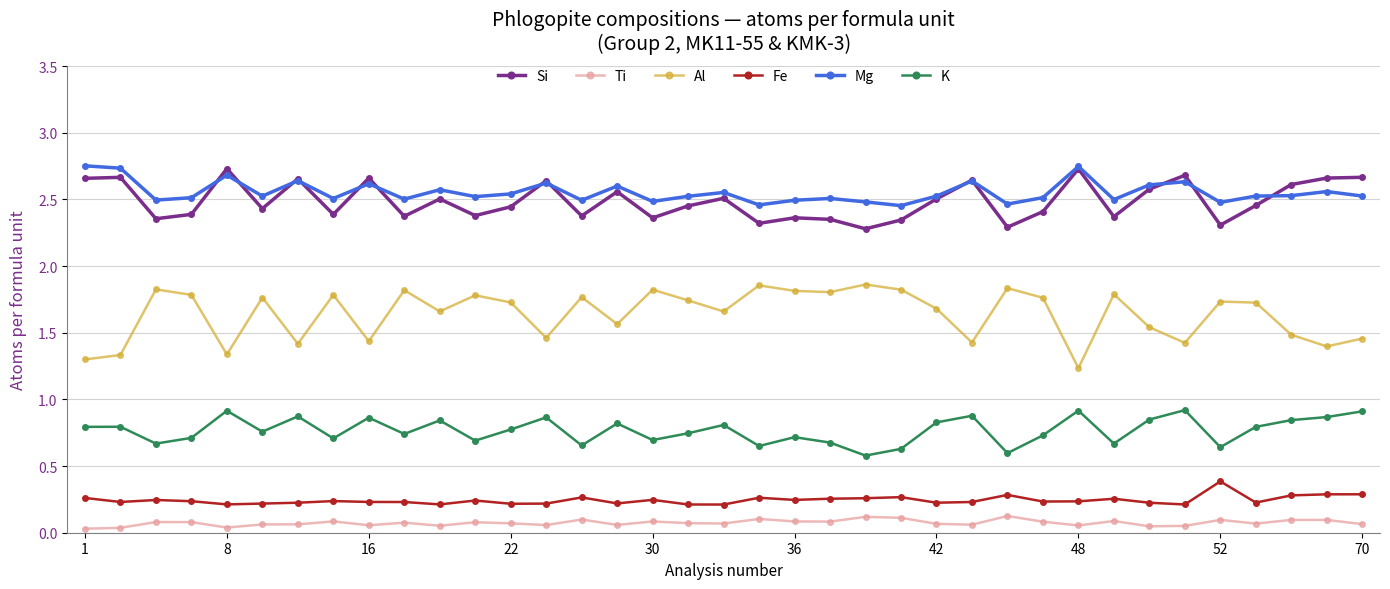

Count the Si values in the range 2 to 3.

37